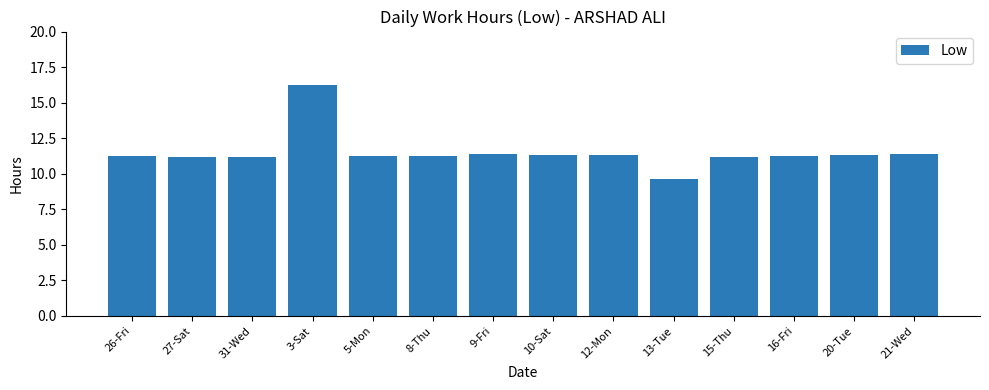

The chart shows a value of 11.4 at 9-Fri. True or false?

True